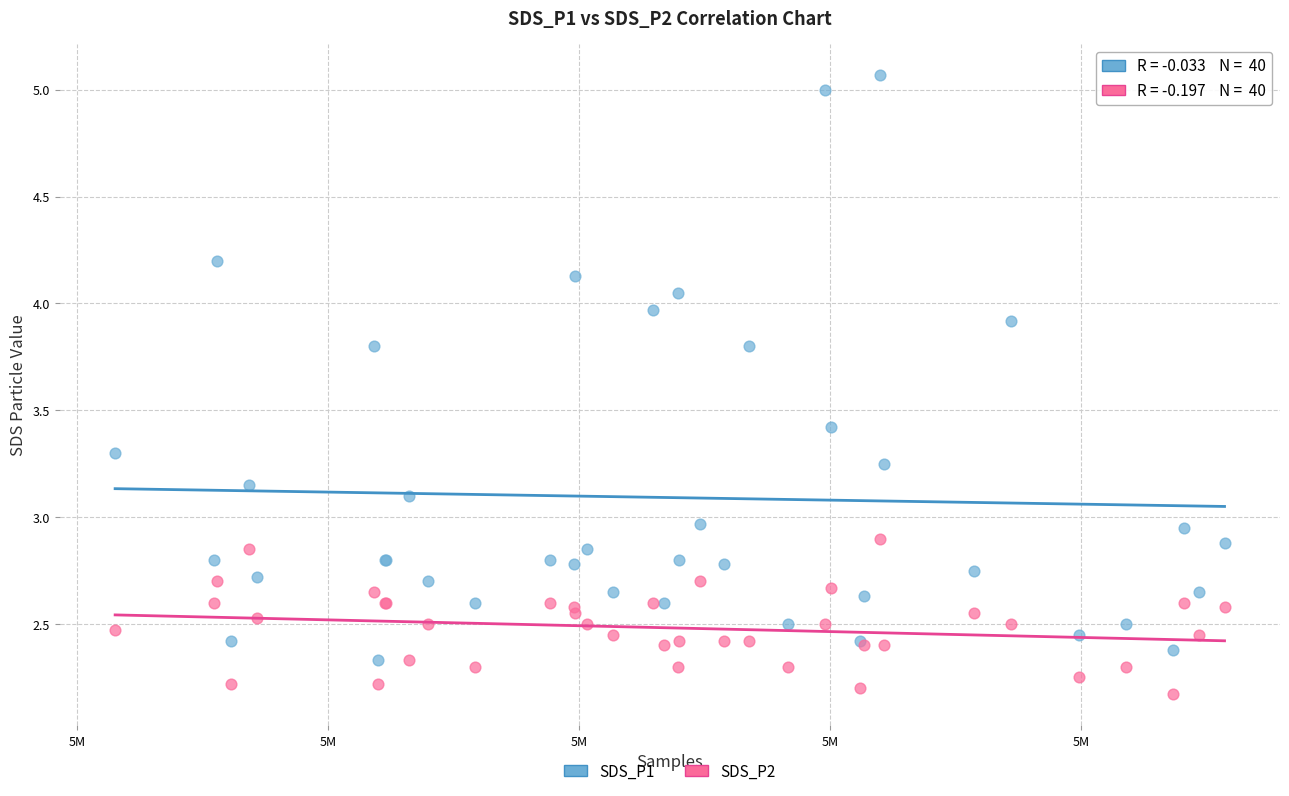

Which series reaches the minimum Y coordinate?

SDS_P2